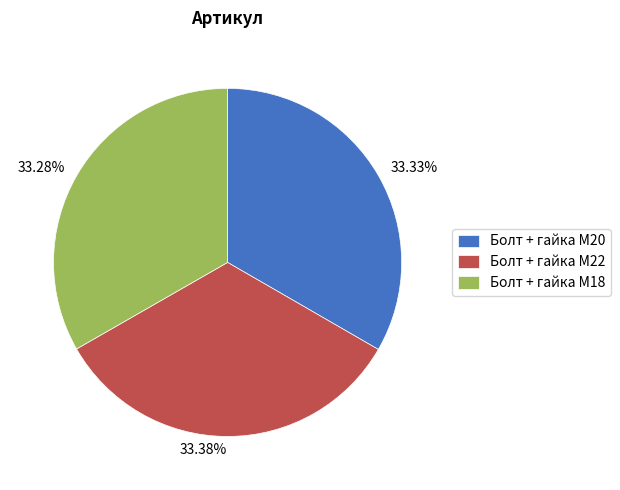

What is the ratio of the value at Болт + гайка M20 to the value at Болт + гайка M18?

1.0